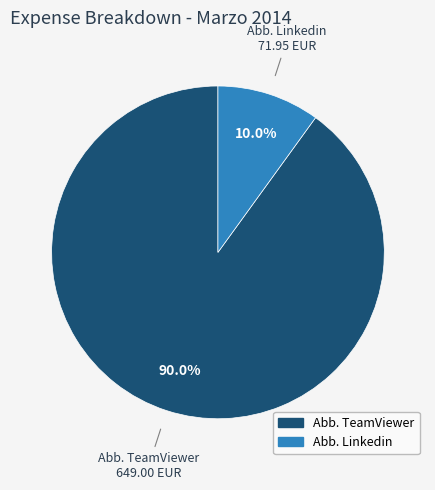

Count the number of slices in the pie.

2